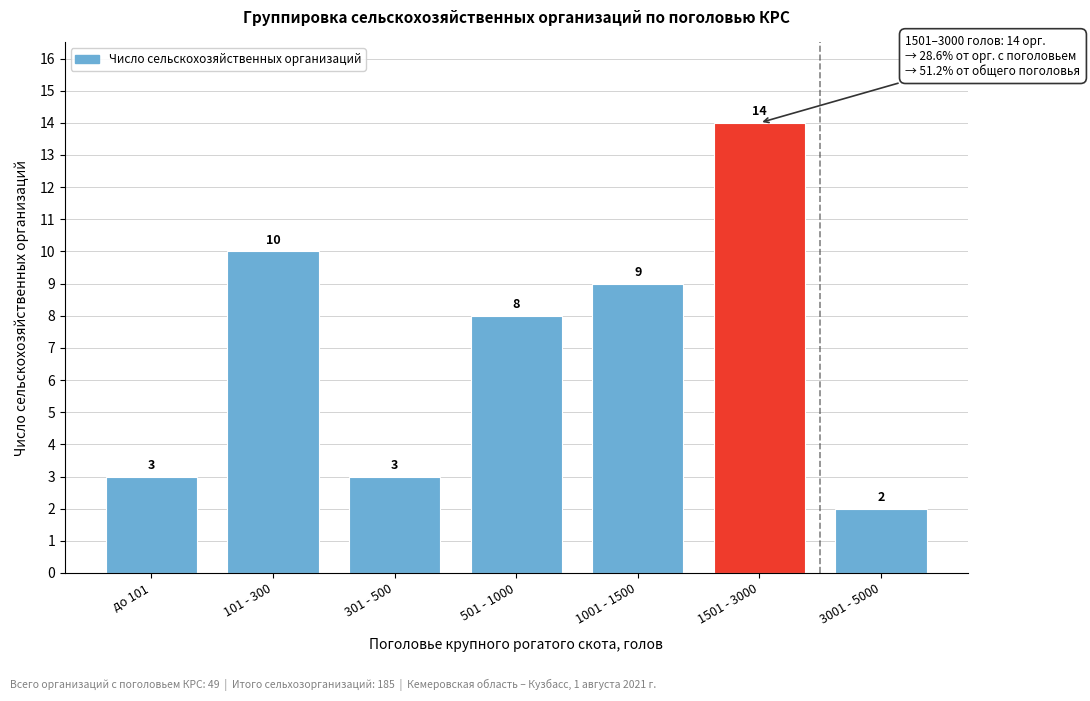

Reading left to right, extract all data points from this chart.

3	10	3	8	9	14	2